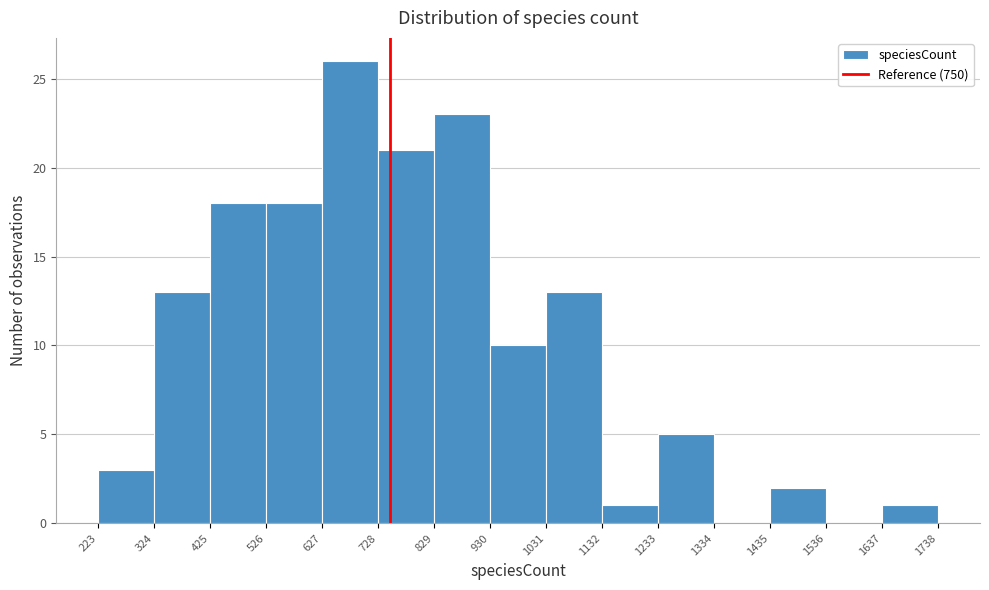

Over which range of the x-axis is the bar tallest?

627 to 728